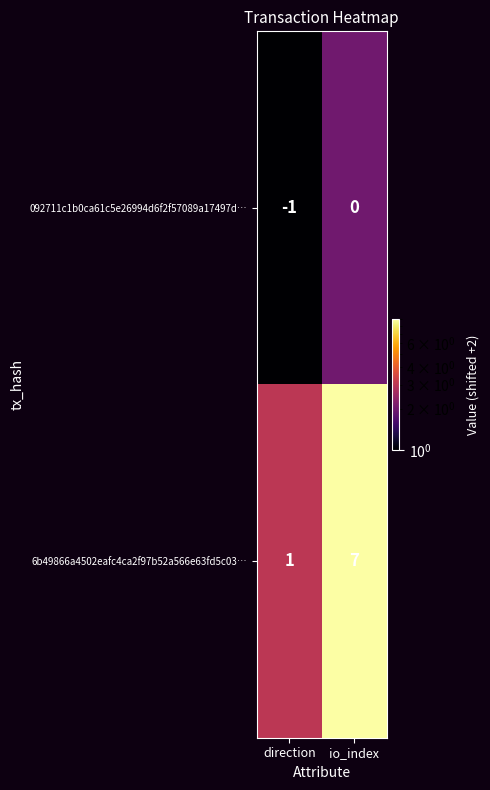

Which series has the largest total across all categories?

6b49866a4502eafc4ca2f97b52a566e63fd5c03…